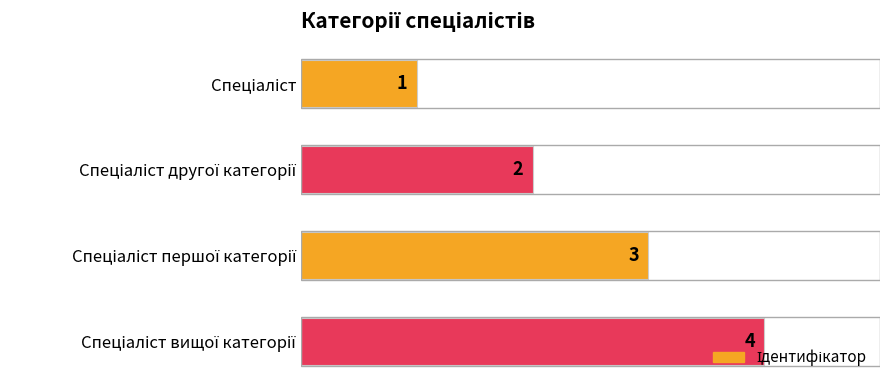

What is the sum of all values?

10